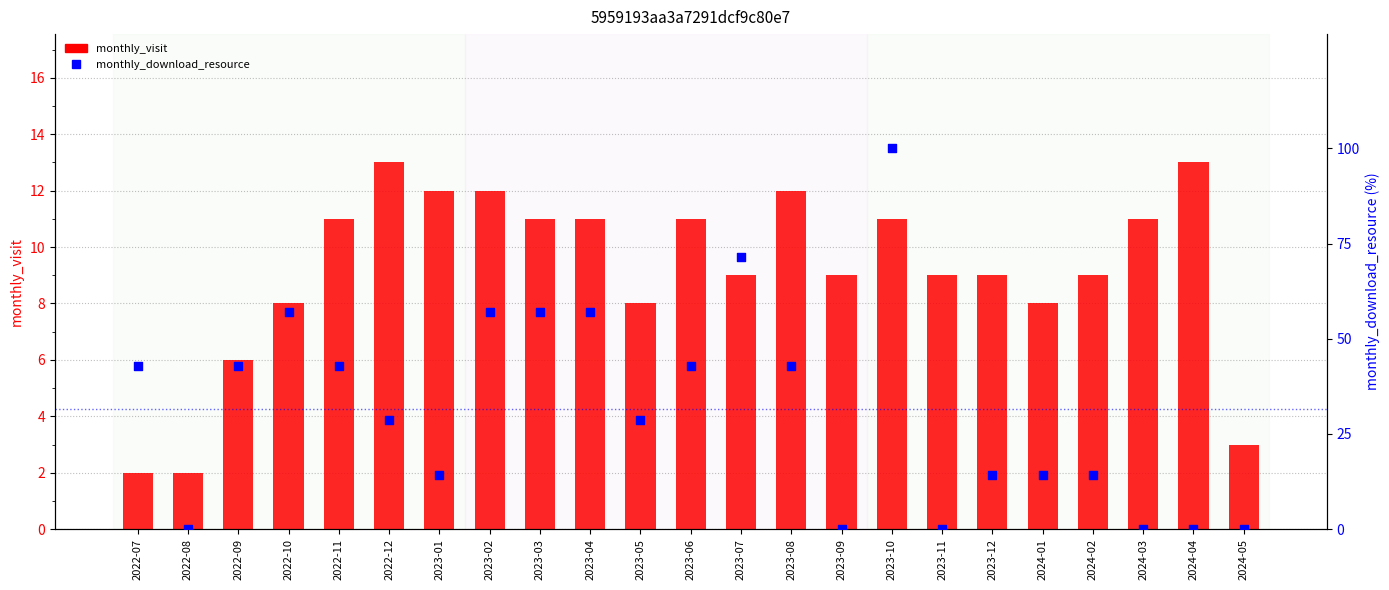

At how many categories does at least one series exceed 94?

1